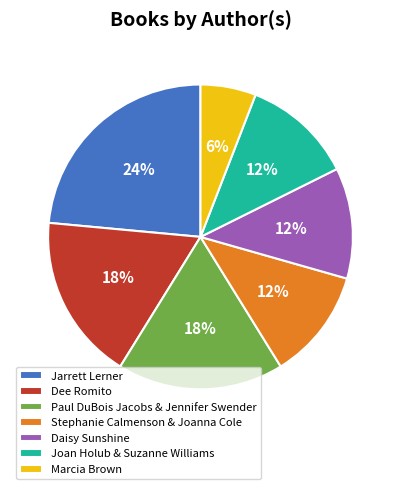

What is the largest slice in the pie chart?

Jarrett Lerner